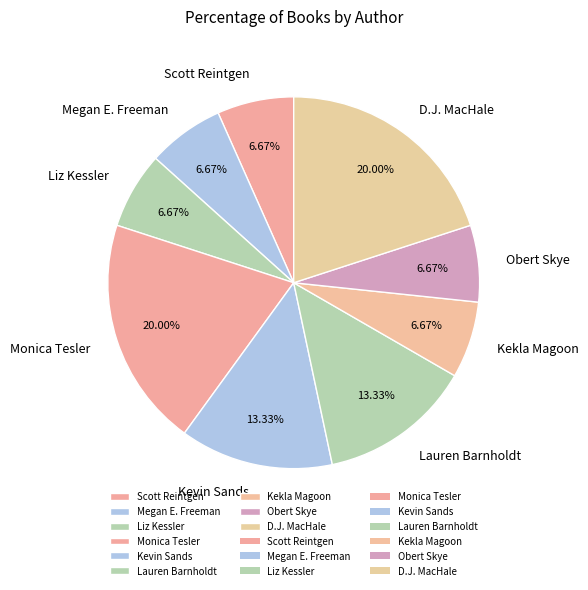

Which has a higher value, D.J. MacHale or Megan E. Freeman?

D.J. MacHale